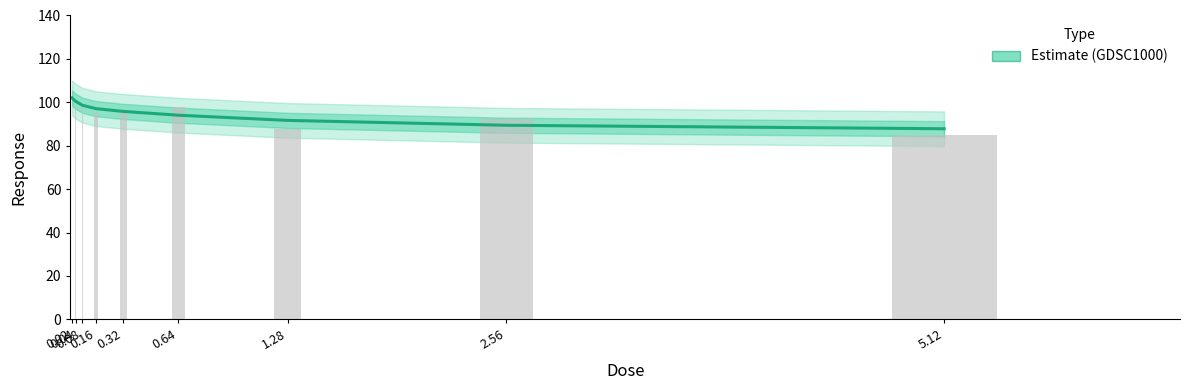

List the labels in order of value, smallest first.

5.12, 2.56, 1.28, 0.64, 0.32, 0.16, 0.08, 0.04, 0.02